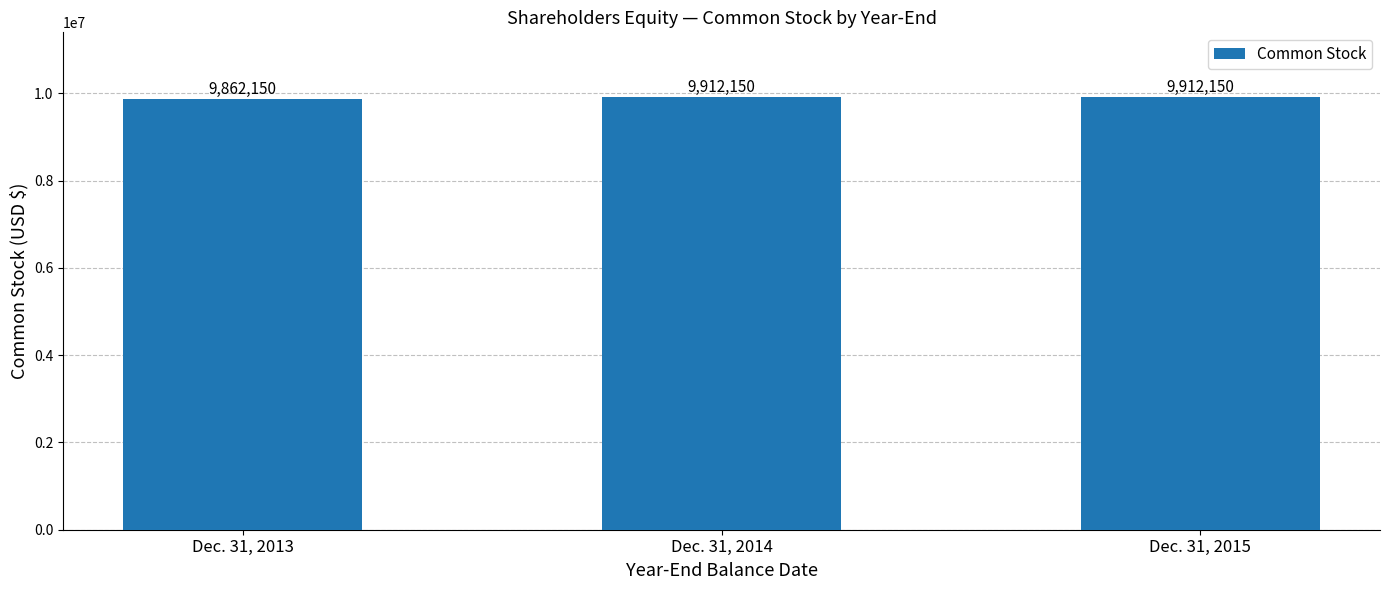

At which category does the chart reach its minimum across all series?

Dec. 31, 2013